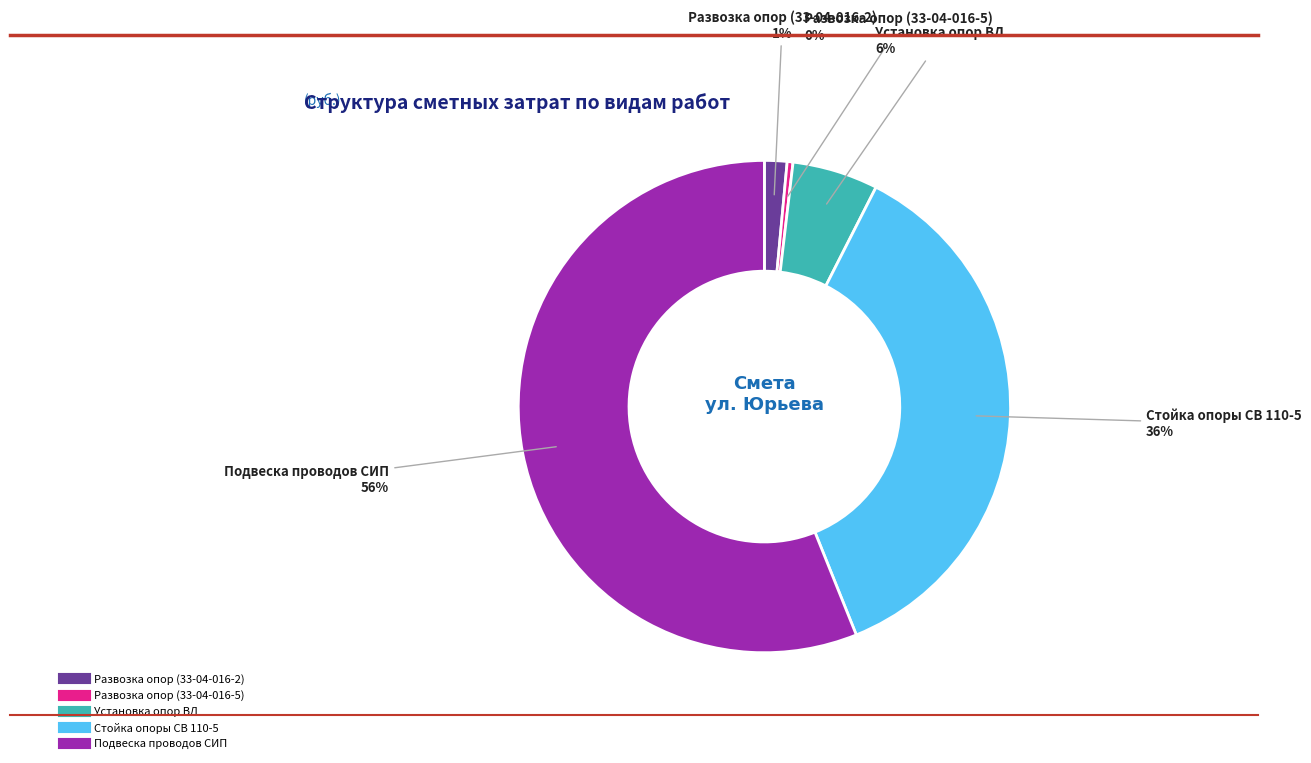

Is it true that Подвеска проводов СИП is 56% of the pie?

True